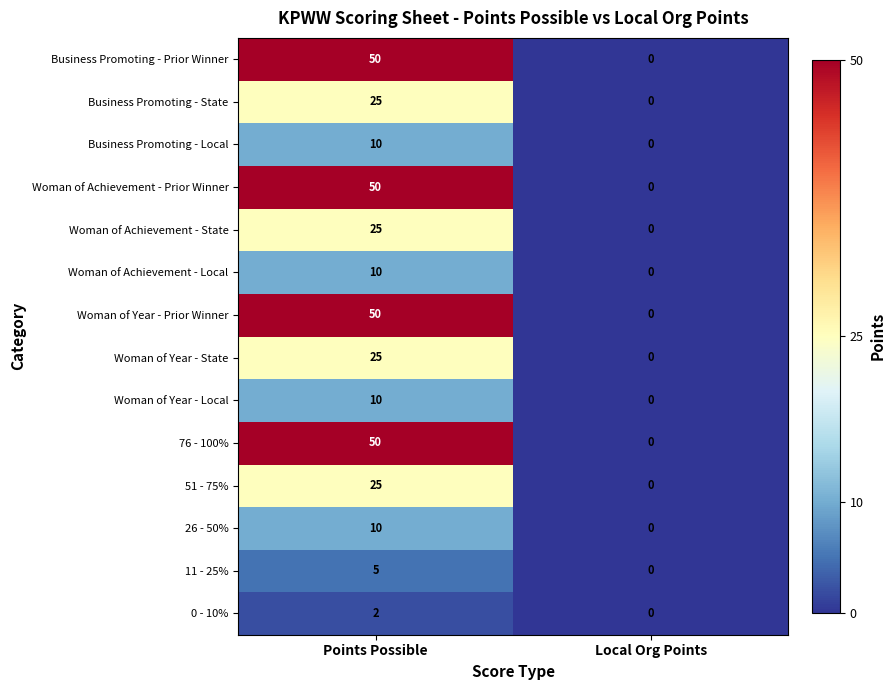

What is the difference between the highest and lowest values at Points Possible?

48